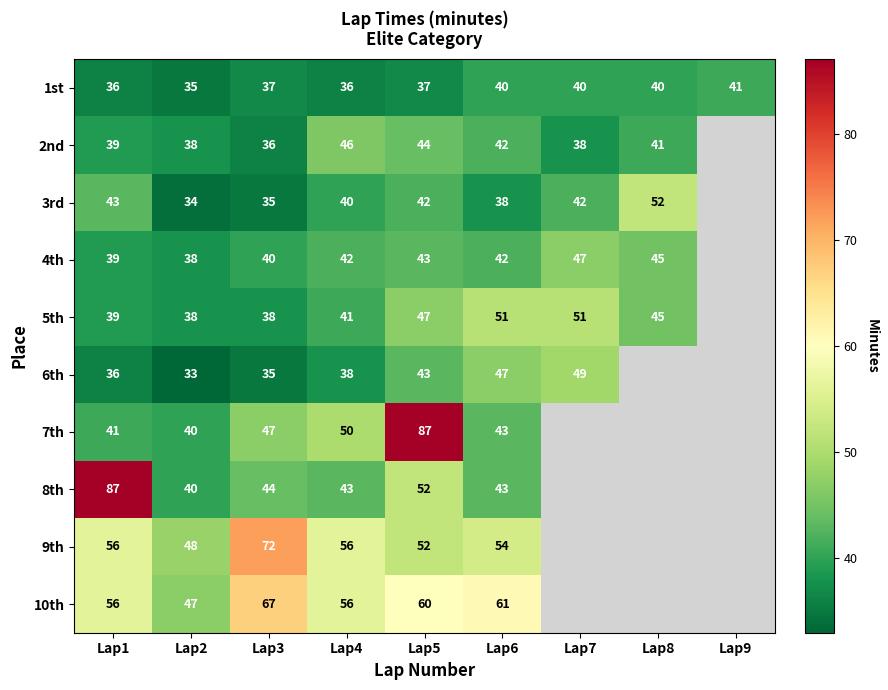

How many distinct data groups are displayed?

10